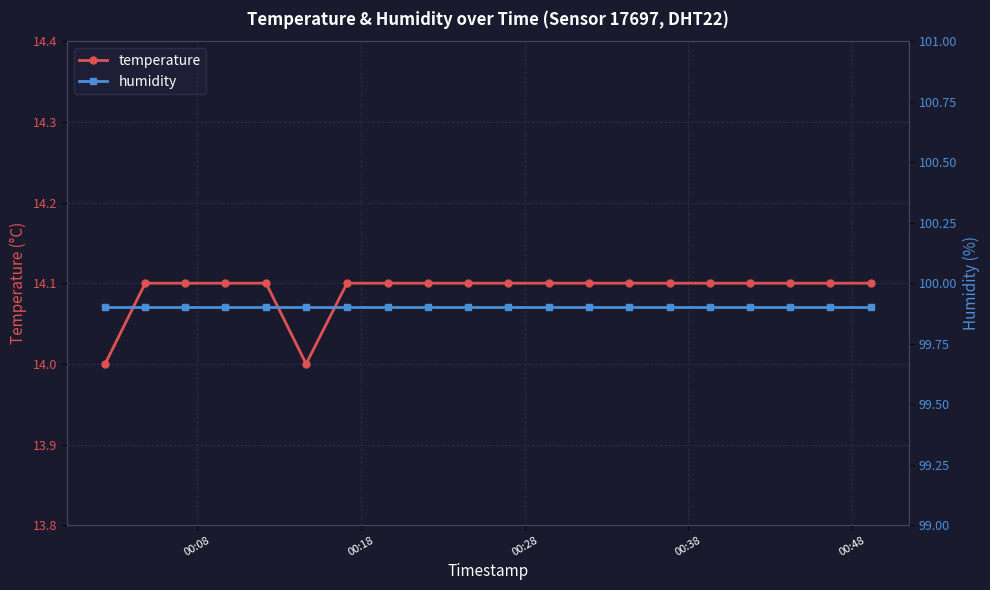

How many lines are shown in the chart?

2